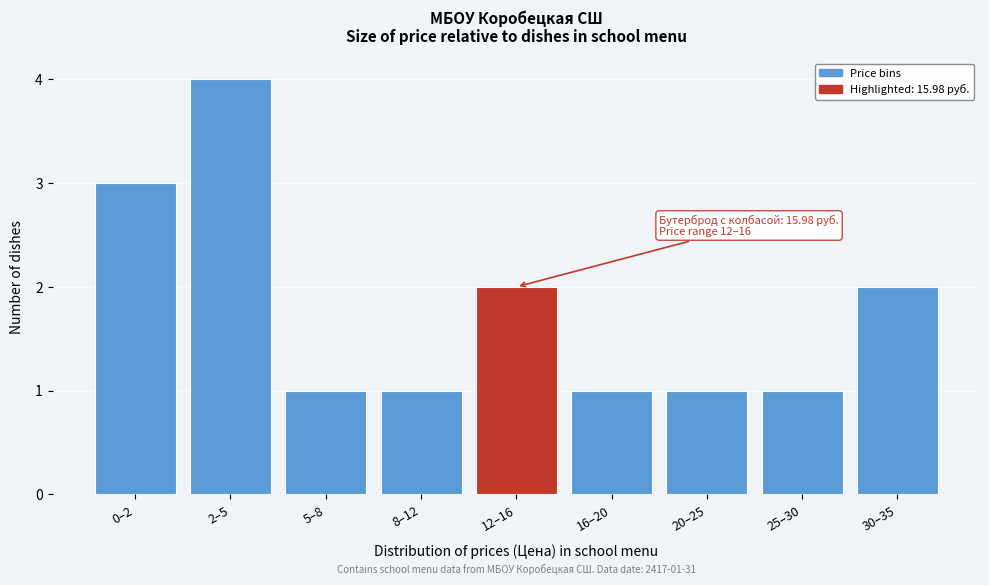

Reading left to right, extract all data points from this chart.

0–2=3	2–5=4	5–8=1	8–12=1	12–16=2	16–20=1	20–25=1	25–30=1	30–35=2